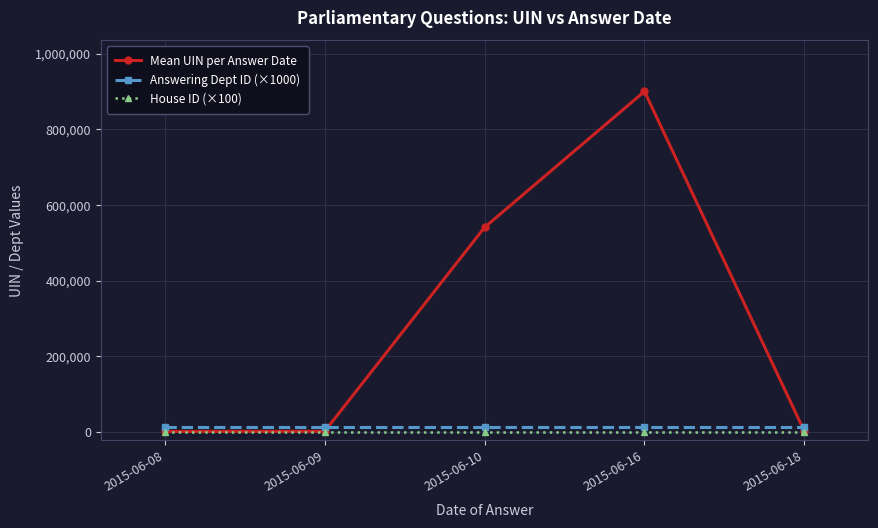

Is the value of Answering Dept ID (×1000) at 2015-06-09 greater than the value of House ID (×100) at 2015-06-10?

Yes